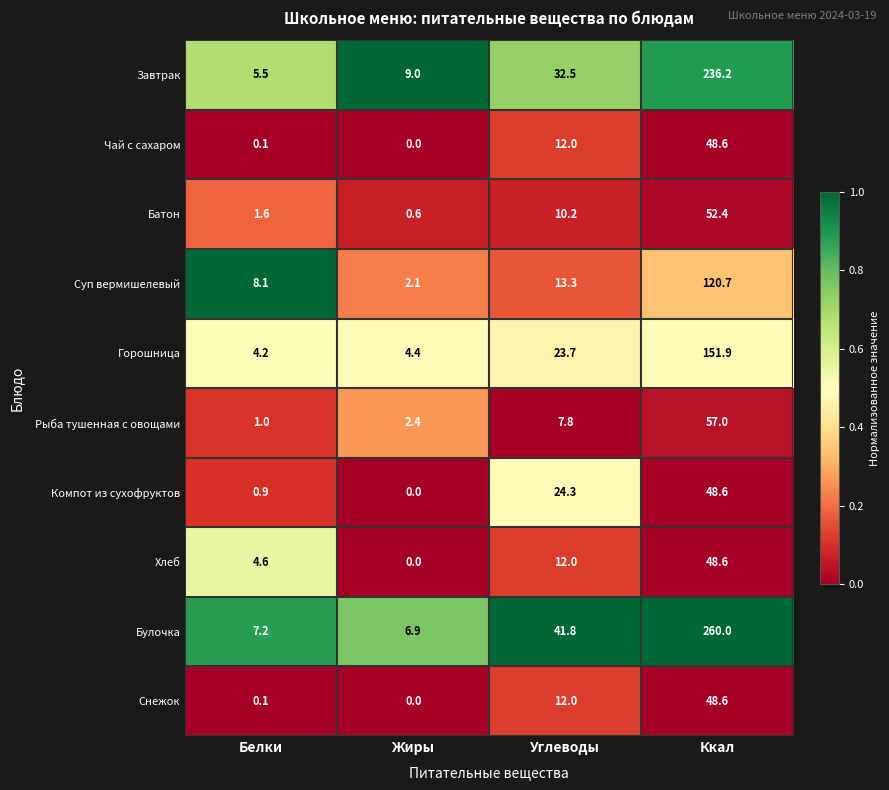

Where is Булочка nearest to the value 133?

Углеводы